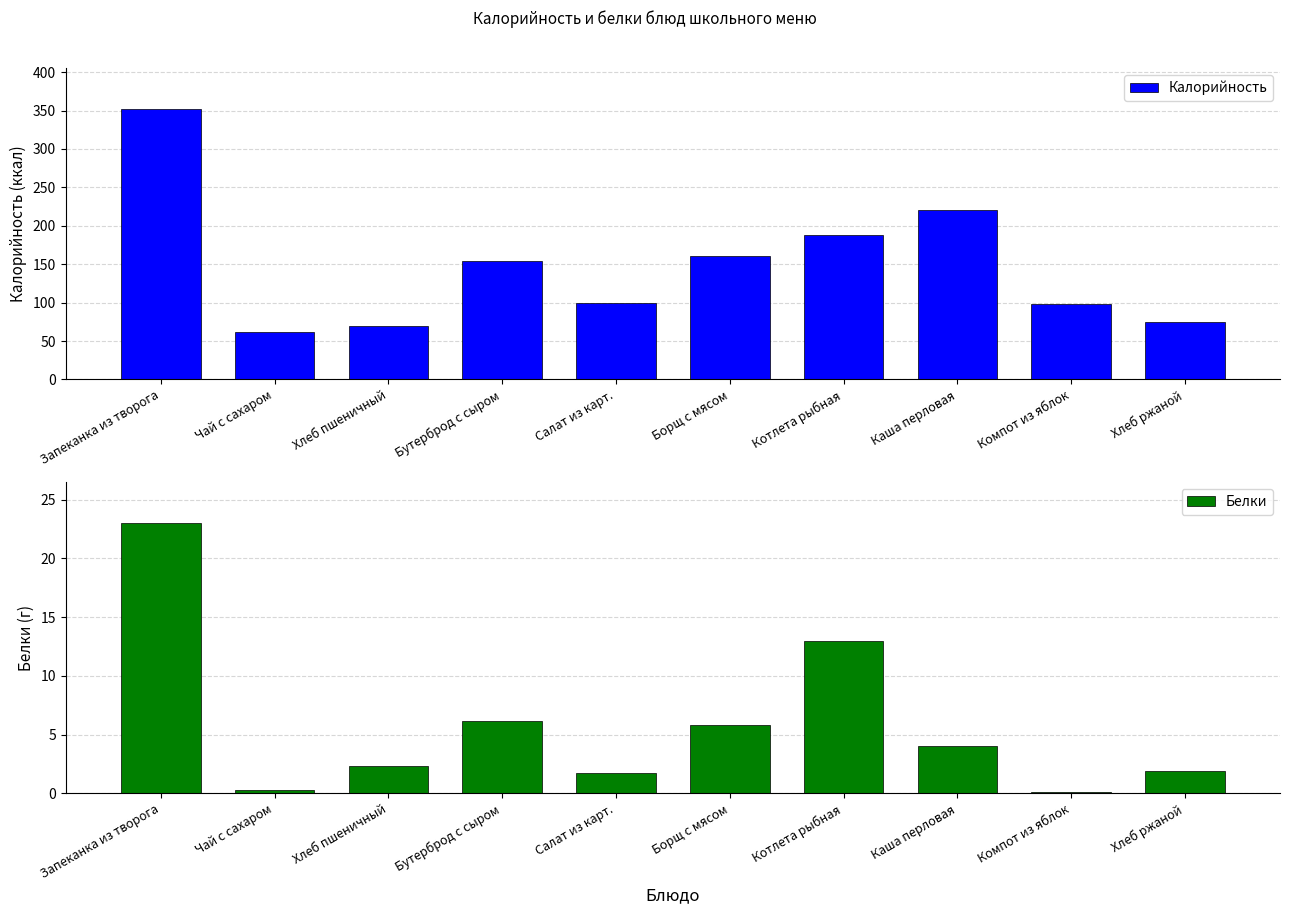

At which category is the sum across all series the highest?

Запеканка из творога